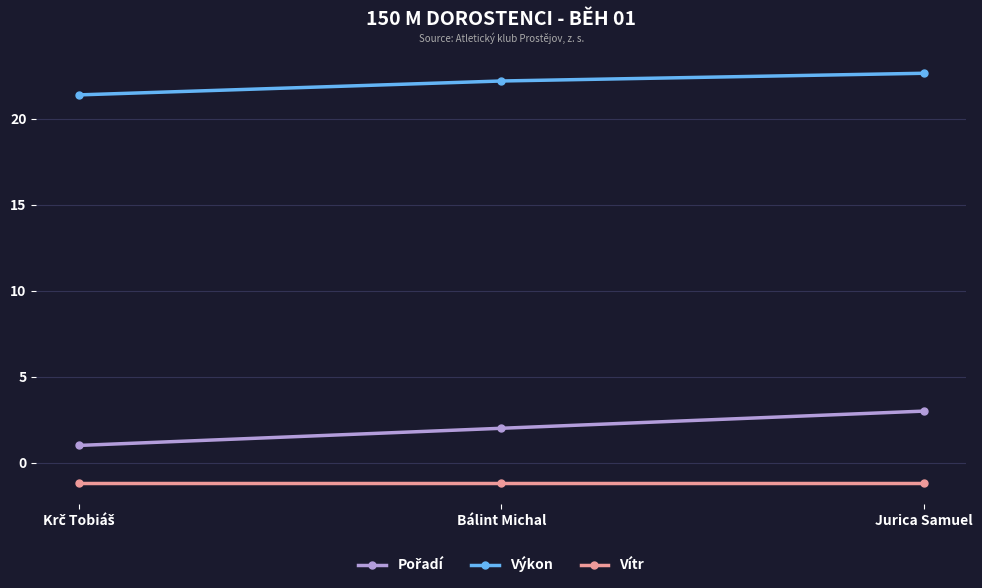

What is the difference between the maximum and minimum values in the Výkon series?

1.3